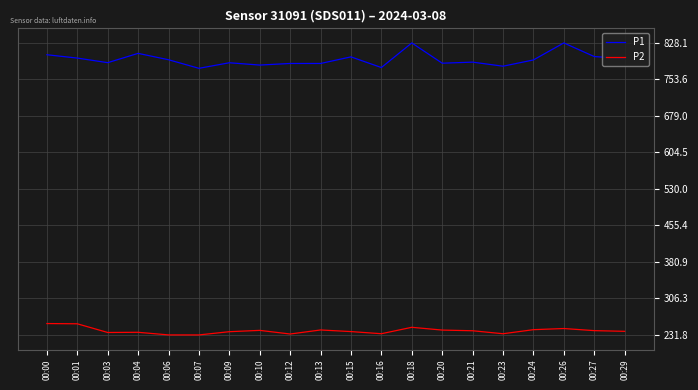

Which series has the largest total across all categories?

P1